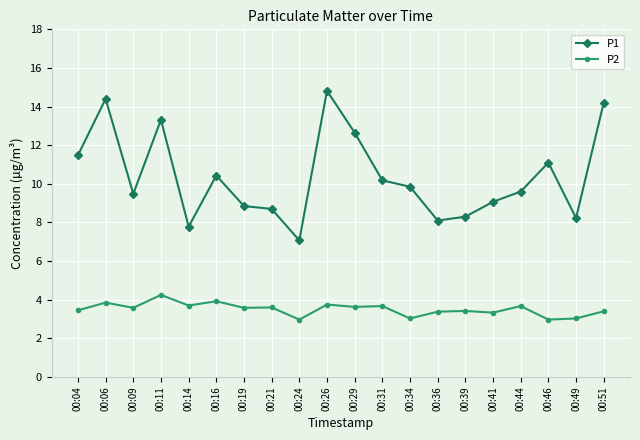

The P1 series shows 14.0 at 00:14. True or false?

False